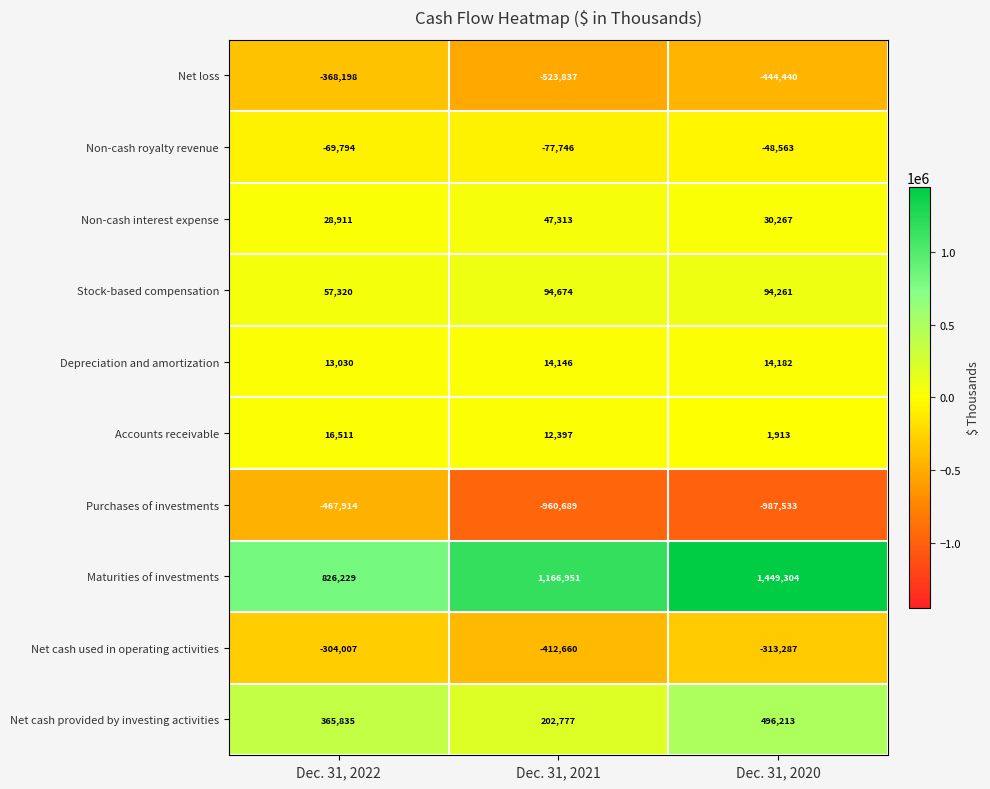

The Accounts receivable series shows 16511 at Dec. 31, 2022. True or false?

True